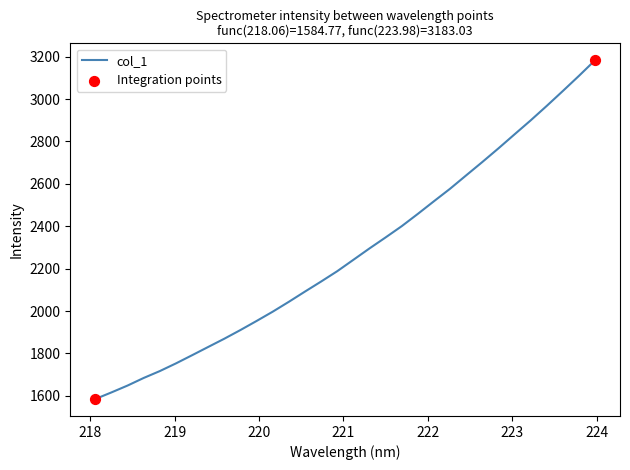

What is the maximum value shown in the chart?

3183.0